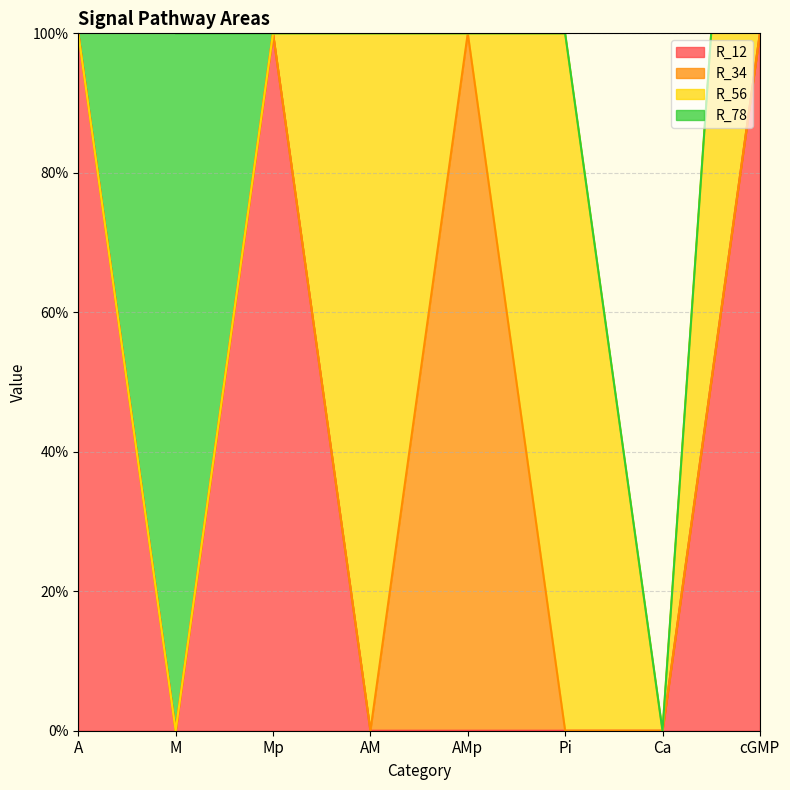

Which category has the highest value in the R_12 series?

A